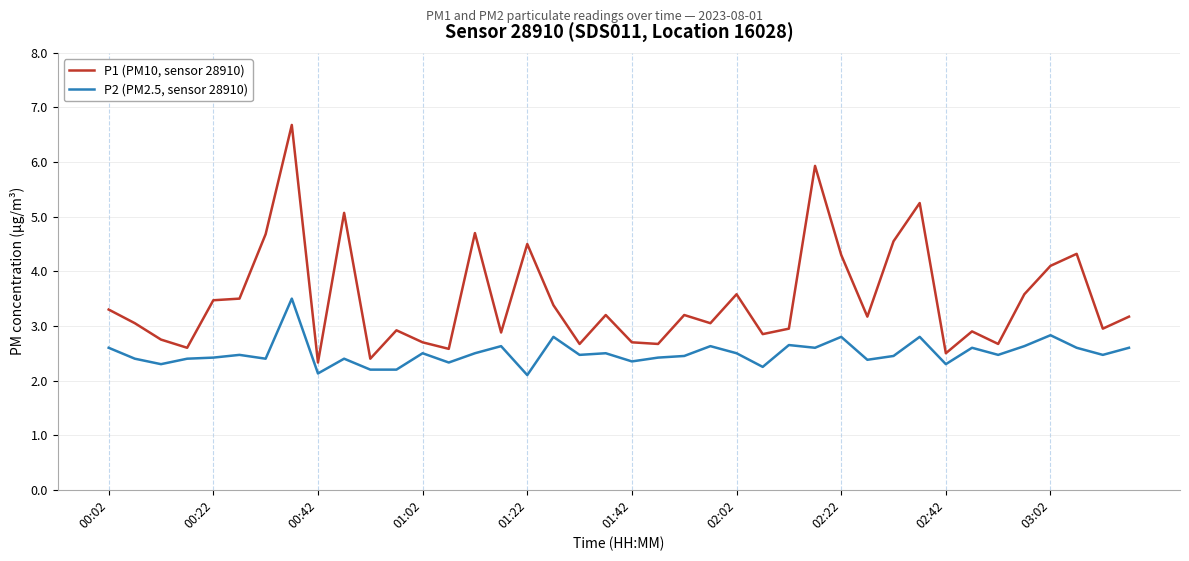

Which series has the largest total across all categories?

P1 (PM10, sensor 28910)